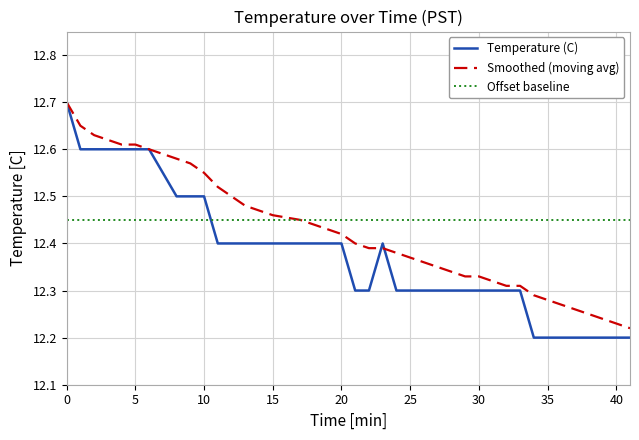

List the series in order of their overall mean, highest first.

Offset baseline, Smoothed (moving avg), Temperature (C)